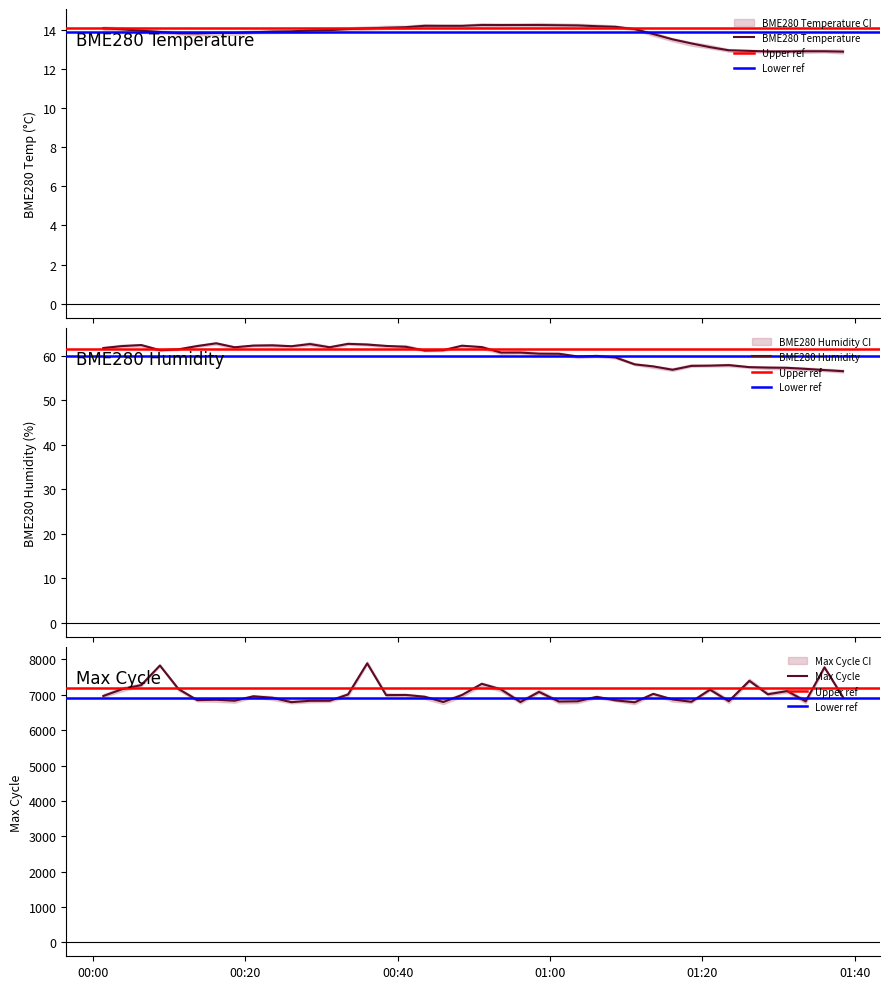

Is it true that BME280_temperature equals 7.7 at 2023/01/13 01:38:27?

False